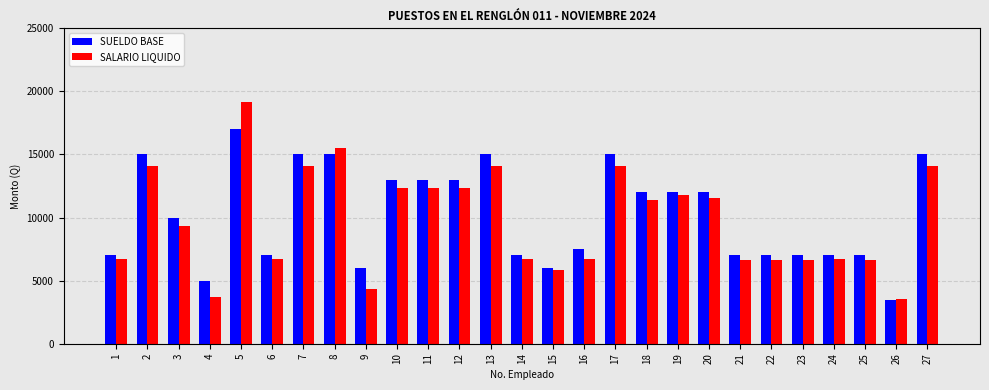

What is the minimum value shown in the chart?

3500.0